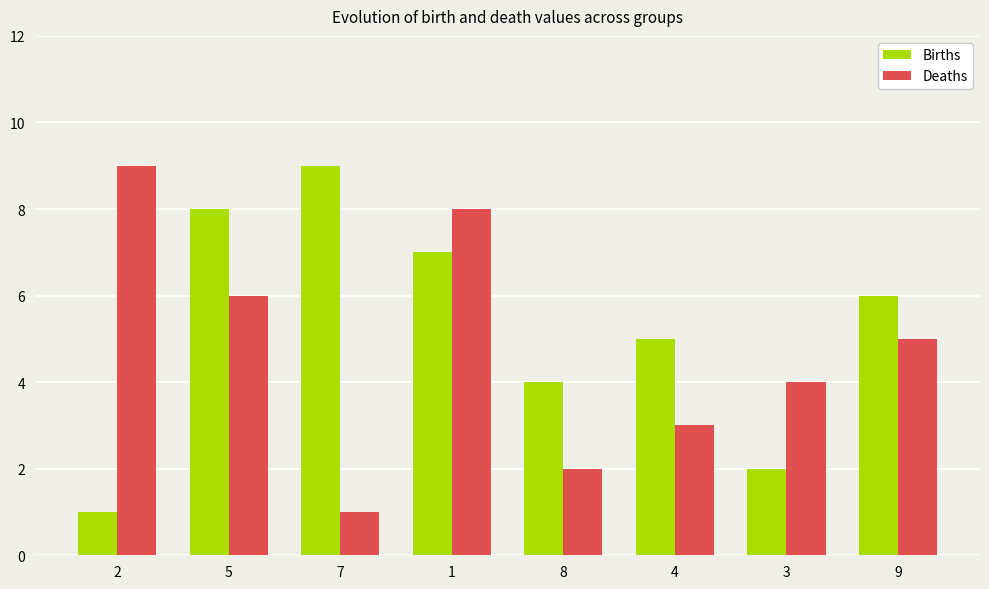

At which label does Deaths first exceed 5?

2